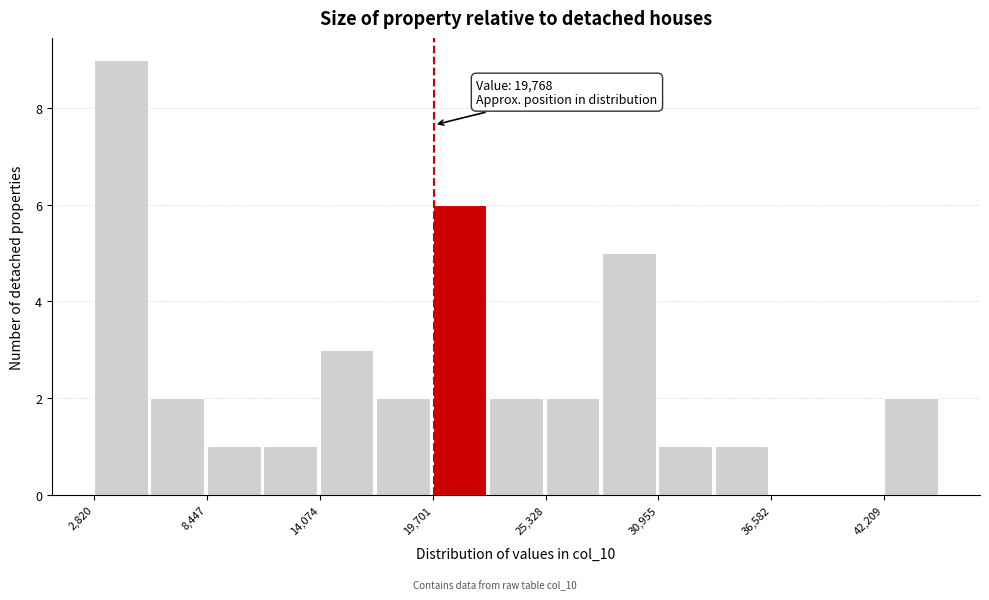

Around what value on the x-axis is the tallest bar? Give the approximate position of its centre, as read against the axis.

4000